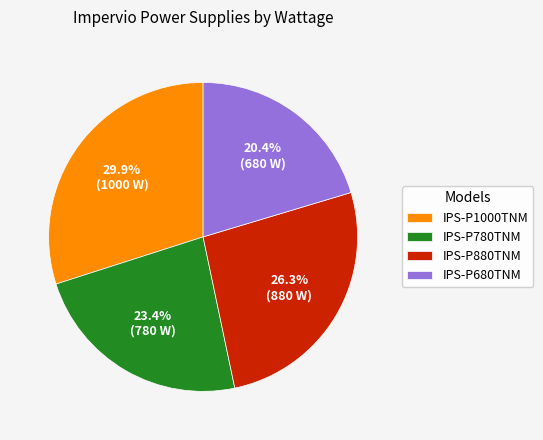

To the nearest percent, what is the average slice percentage?

25%